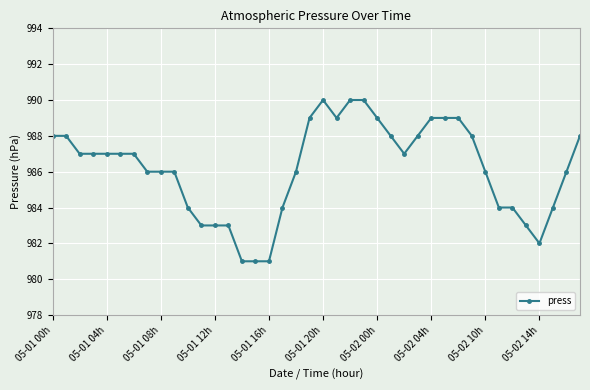

What is the value of the 2nd point from the left?

988